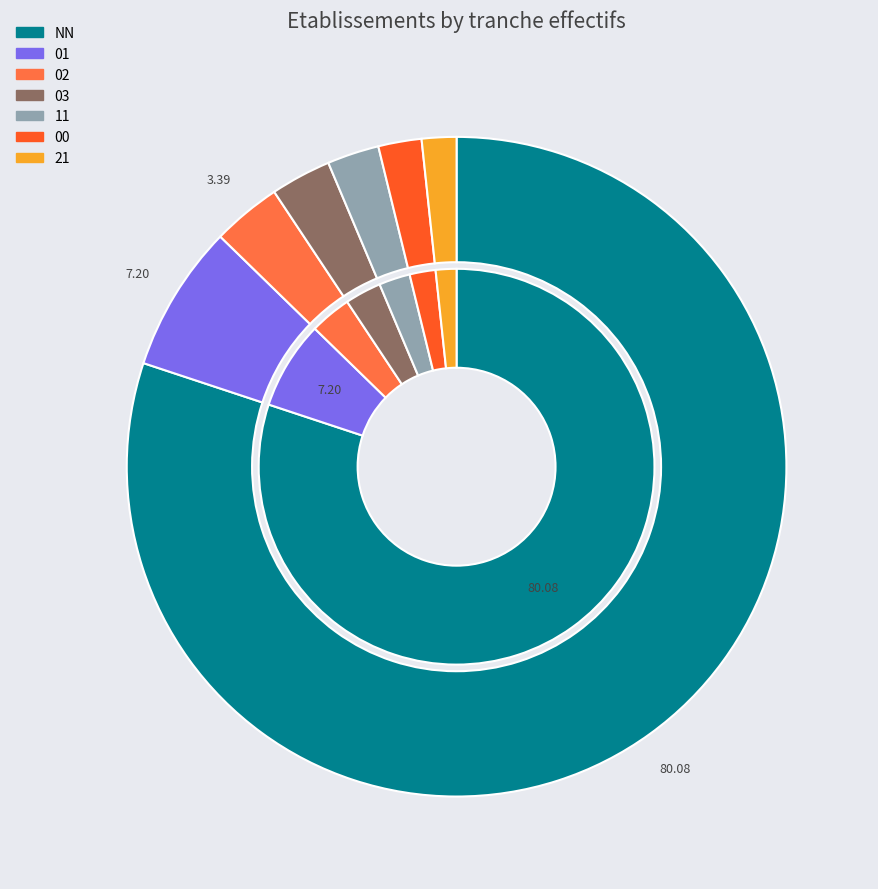

What percentage is the 11 slice, to the nearest percent?

3%